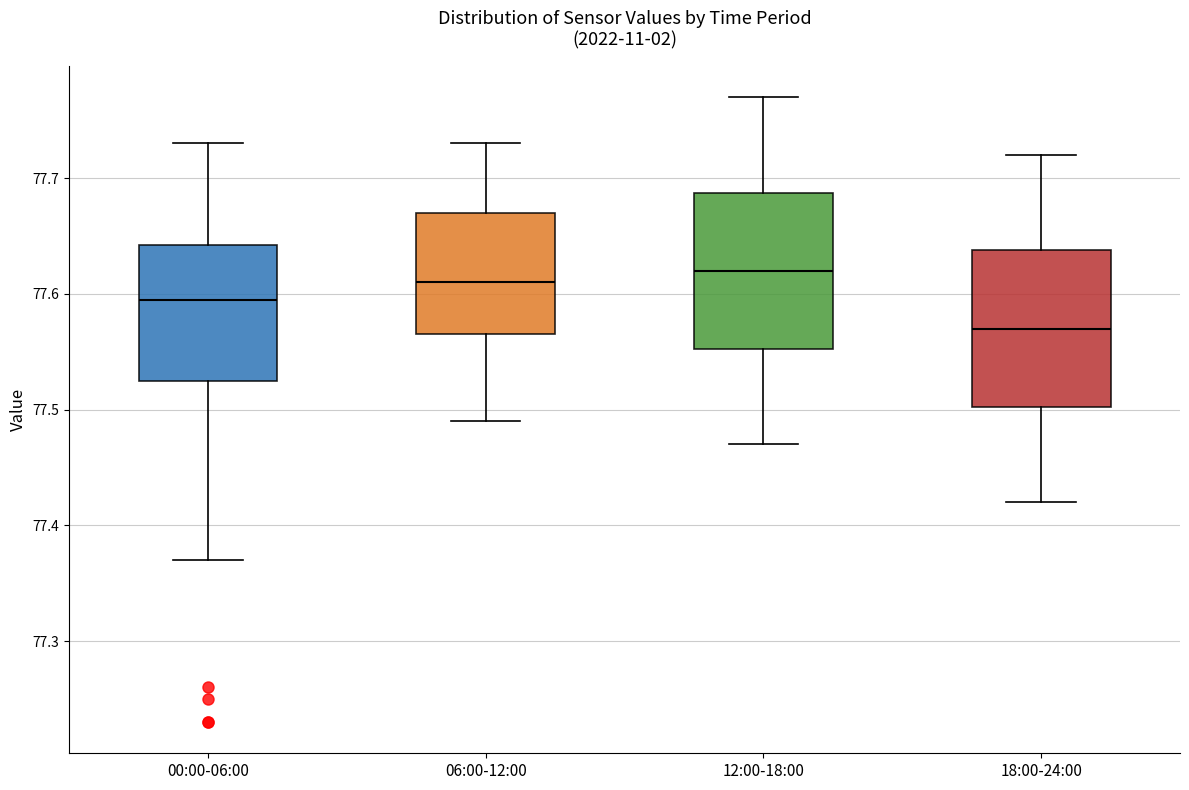

Reading left to right, read every box against the y-axis: the position of its median line, the range the box covers, and the ends of its whiskers. The values are not printed on the chart, so give them approximately, as read against the axis.

00:00-06:00: median 77.60, box 77.53 to 77.64, whiskers 77.37 to 77.73
06:00-12:00: median 77.61, box 77.57 to 77.67, whiskers 77.49 to 77.73
12:00-18:00: median 77.62, box 77.55 to 77.69, whiskers 77.47 to 77.77
18:00-24:00: median 77.57, box 77.50 to 77.64, whiskers 77.42 to 77.72